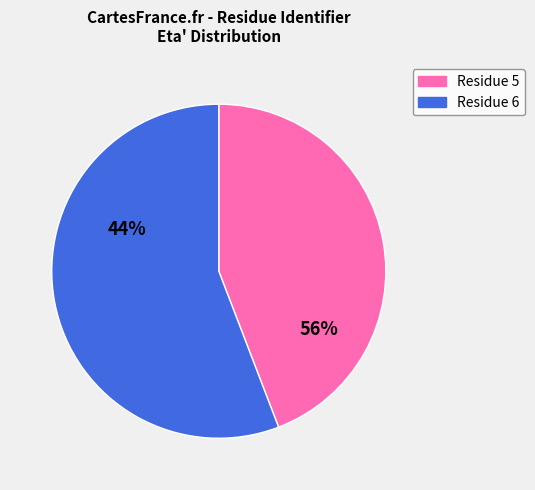

Which category has the smallest portion of the pie?

5